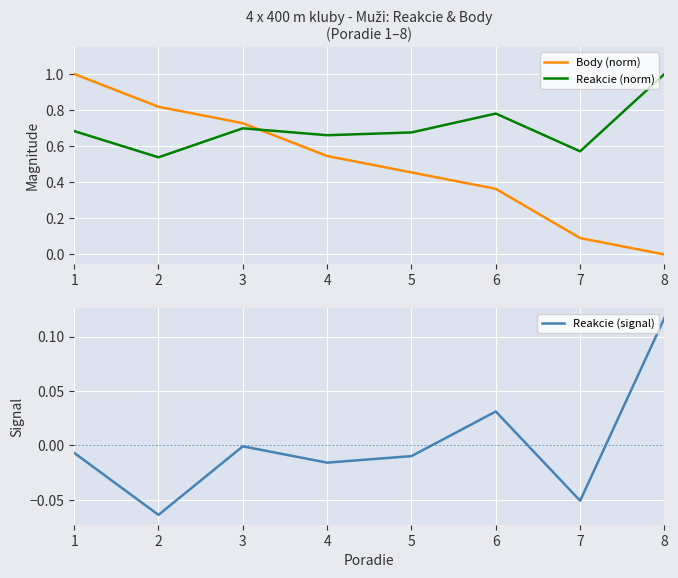

What is the maximum value for Reakcie (norm)?

1.0